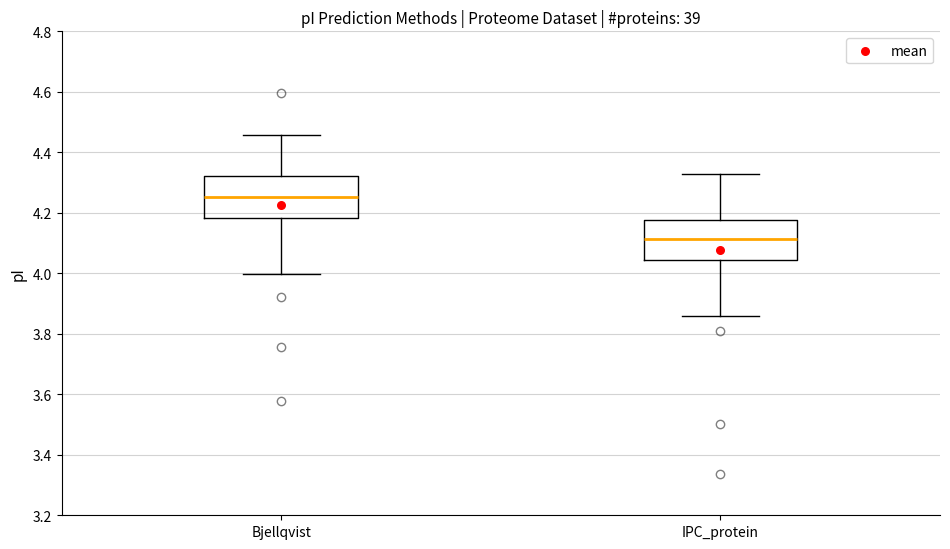

Reading left to right, read every box against the y-axis: the position of its median line, the range the box covers, and the ends of its whiskers. The values are not printed on the chart, so give them approximately, as read against the axis.

Bjellqvist: median 4.26, box 4.18 to 4.32, whiskers 4.00 to 4.46
IPC_protein: median 4.12, box 4.04 to 4.18, whiskers 3.86 to 4.32